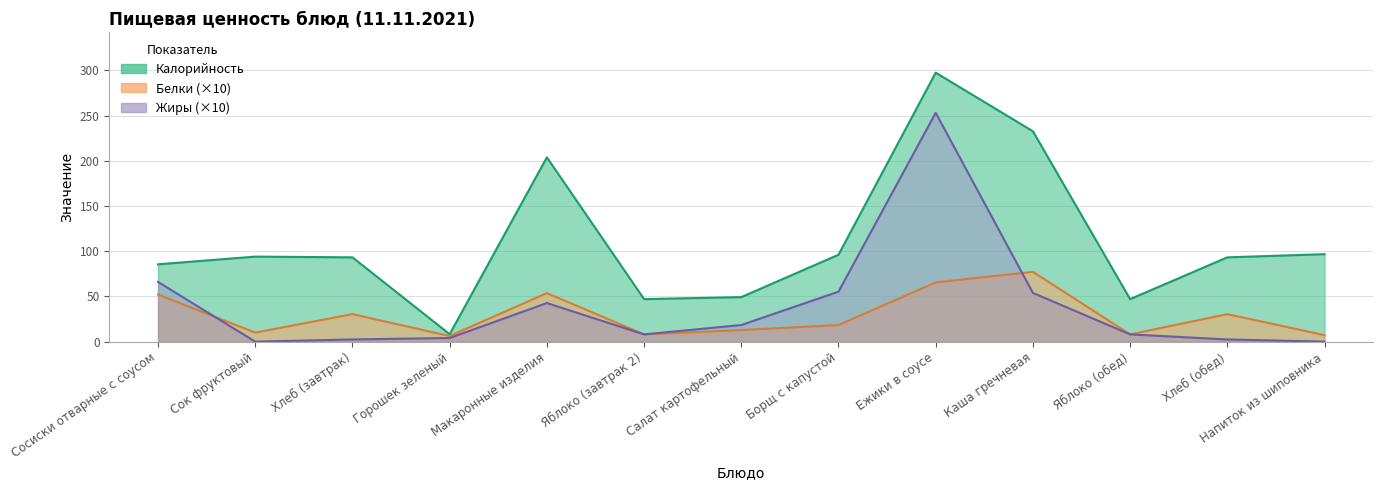

At which category does Калорийность reach its first local peak?

Сок фруктовый